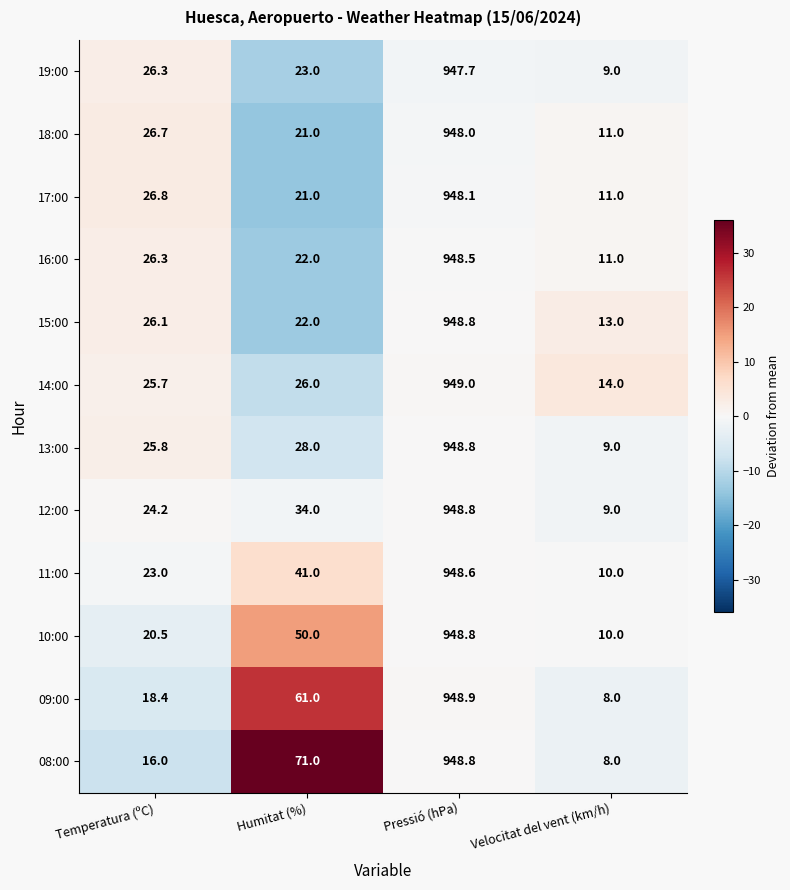

The 14:00 series shows 14.0 at Velocitat del vent (km/h). True or false?

True